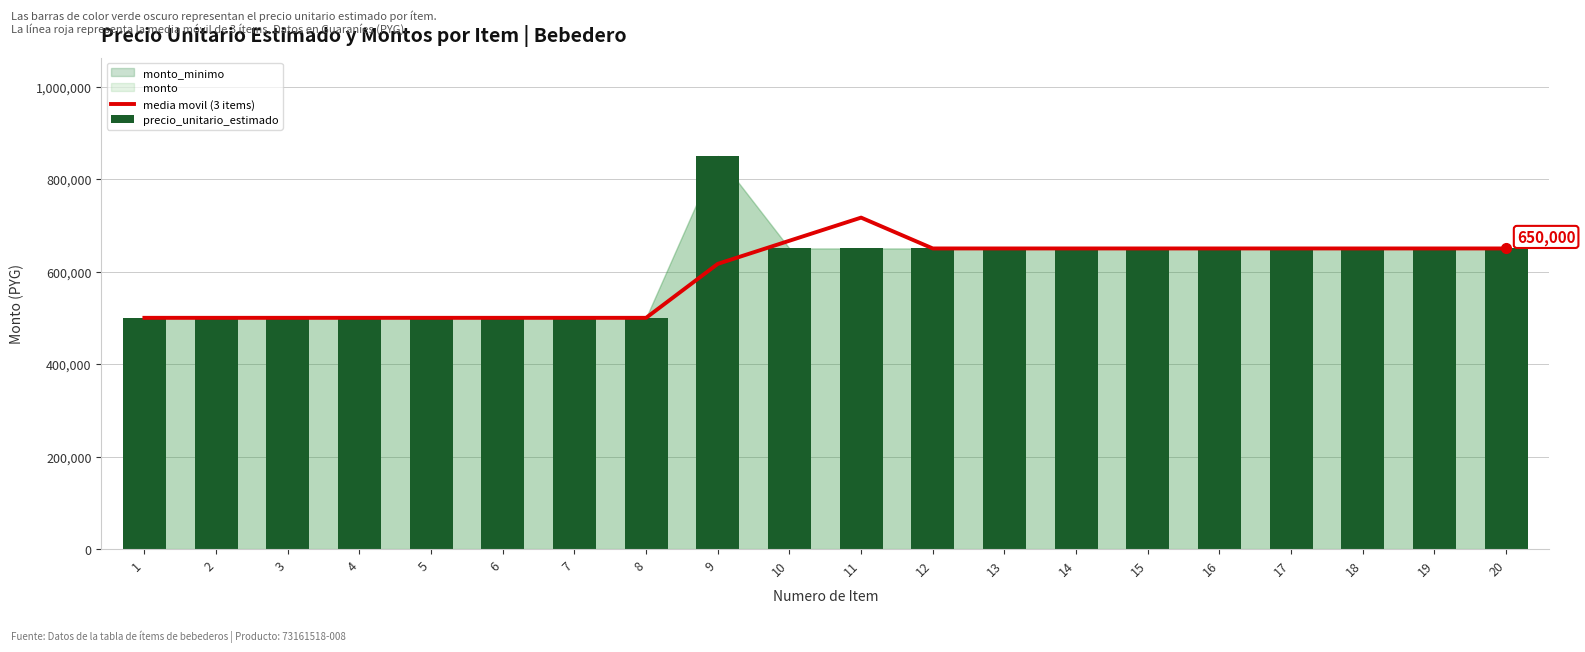

Which category has the highest value in the precio_unitario_estimado series?

9